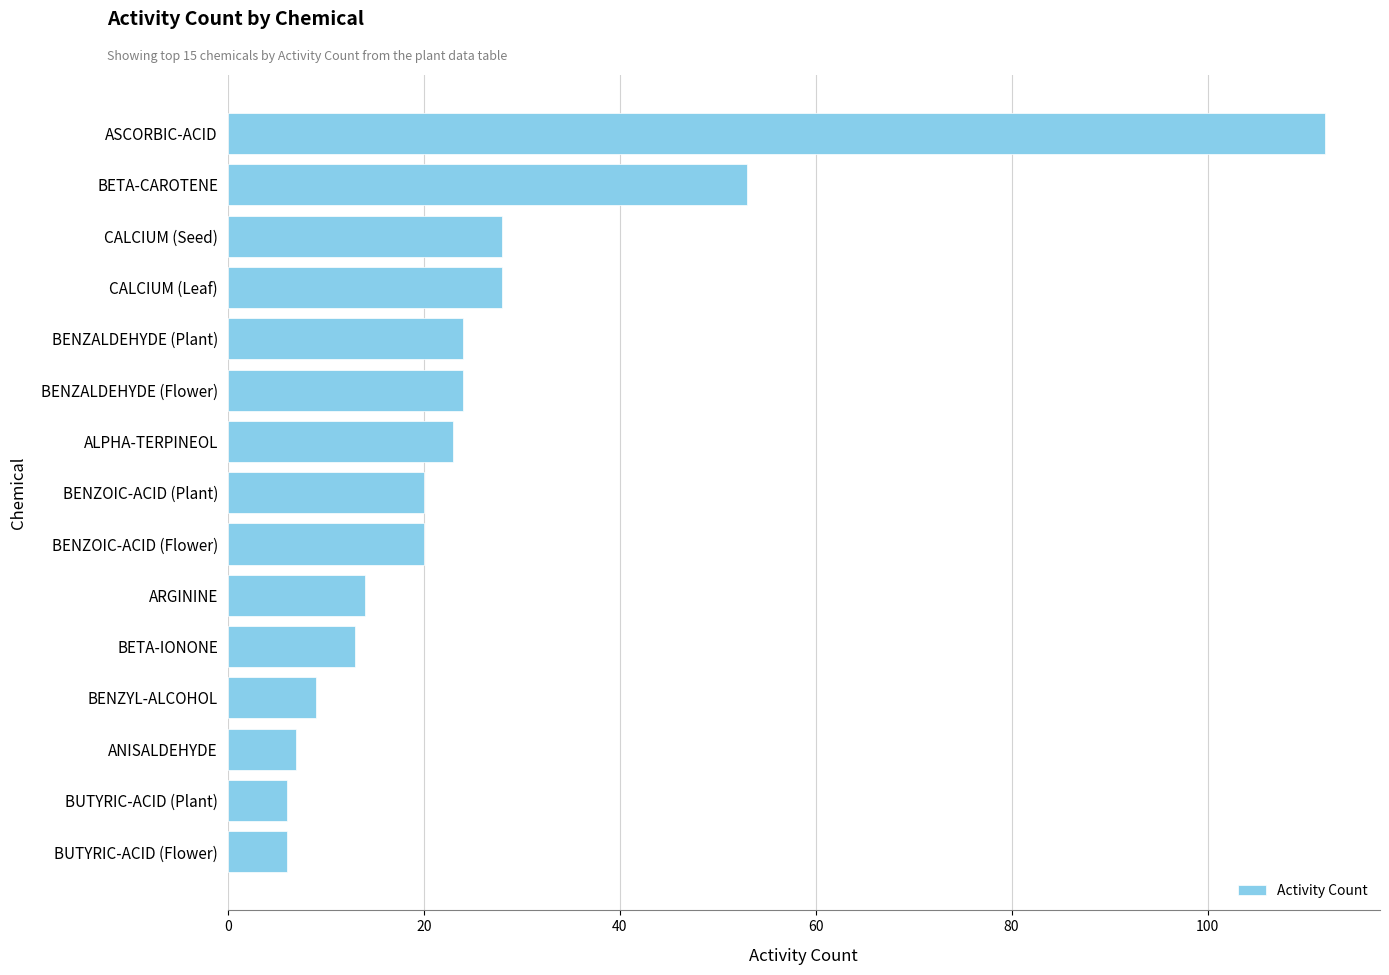

Where is the data nearest to the value 59?

BETA-CAROTENE